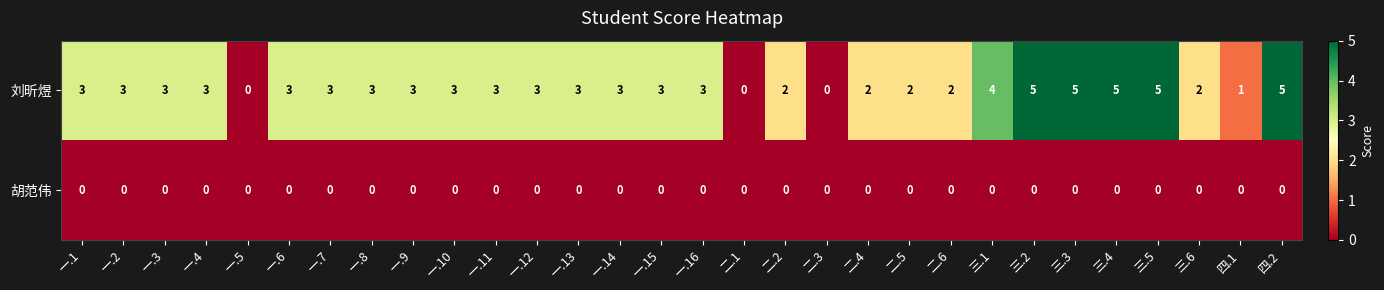

The value of 胡范伟 at 二.2 is 0. True or false?

True